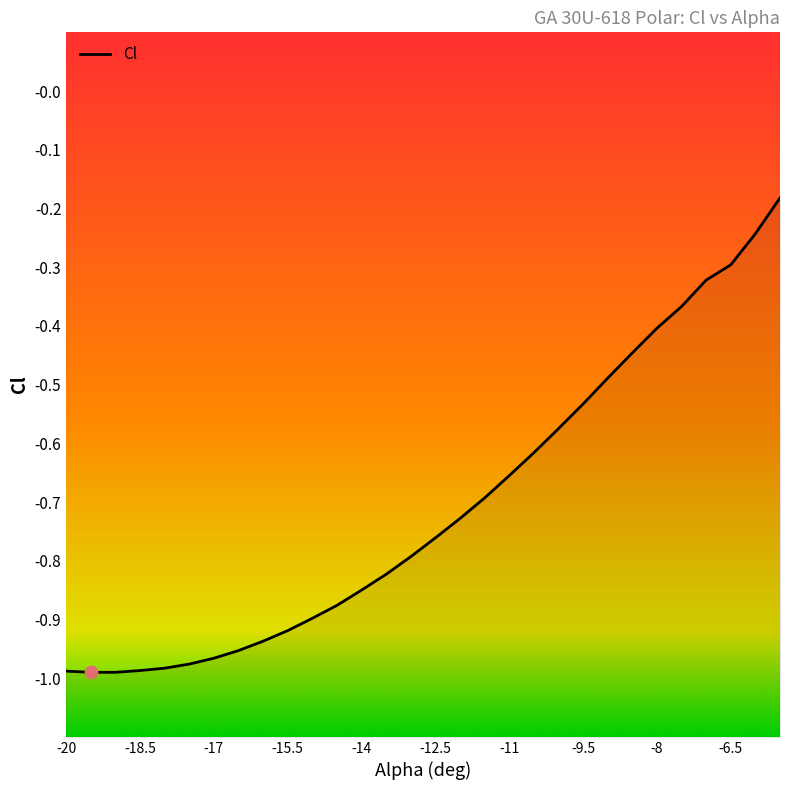

Between -13 and -10, which is larger?

-10